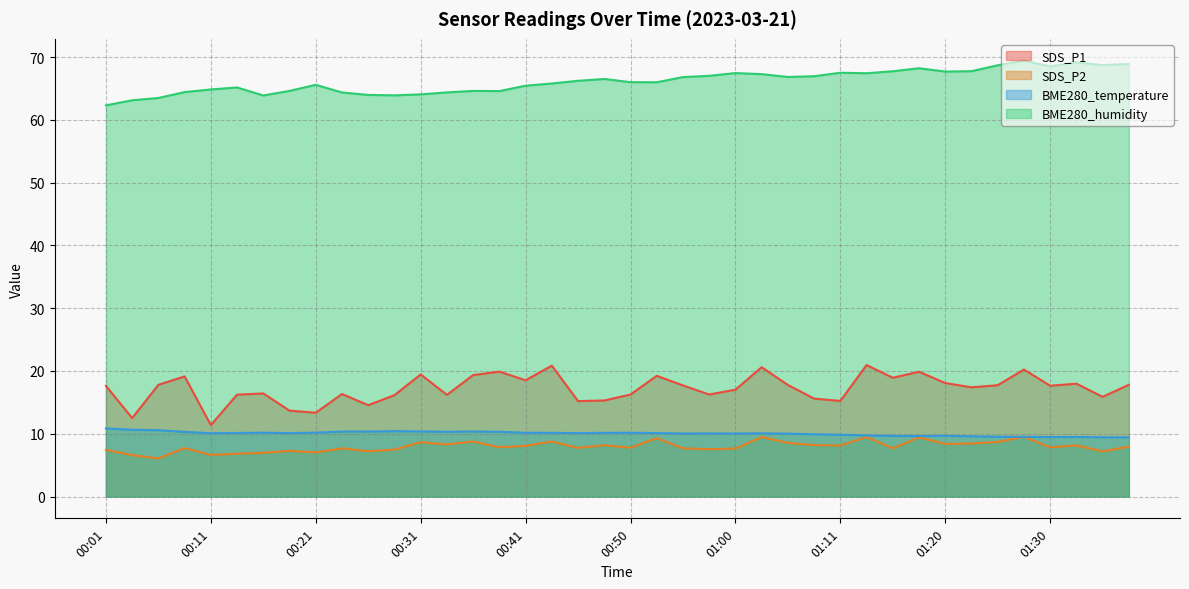

What is the value of the BME280_temperature point at the 17th from the left?

10.2